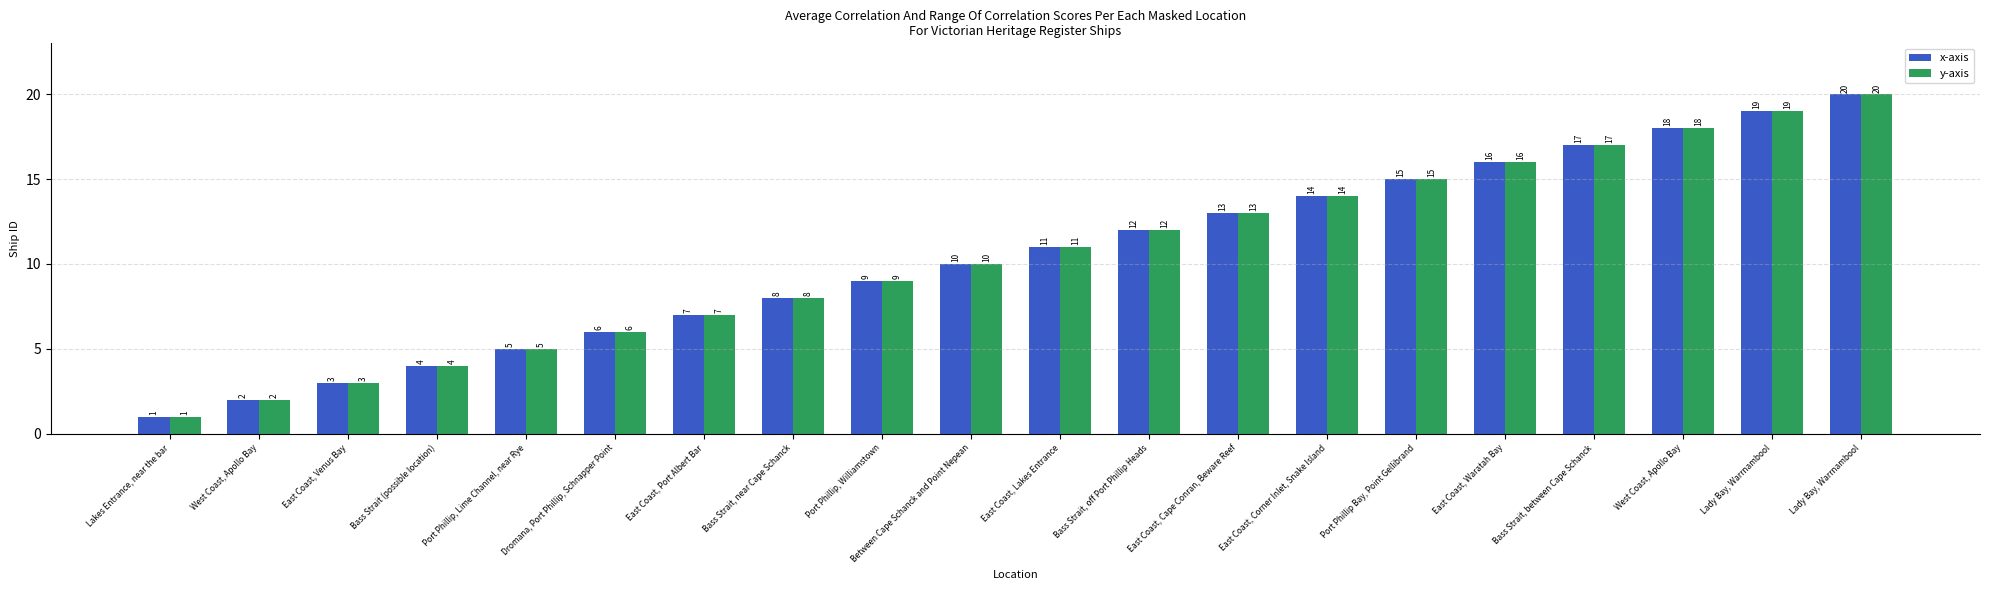

True or false: x-axis has a value of 4 at Bass Strait (possible location).

True